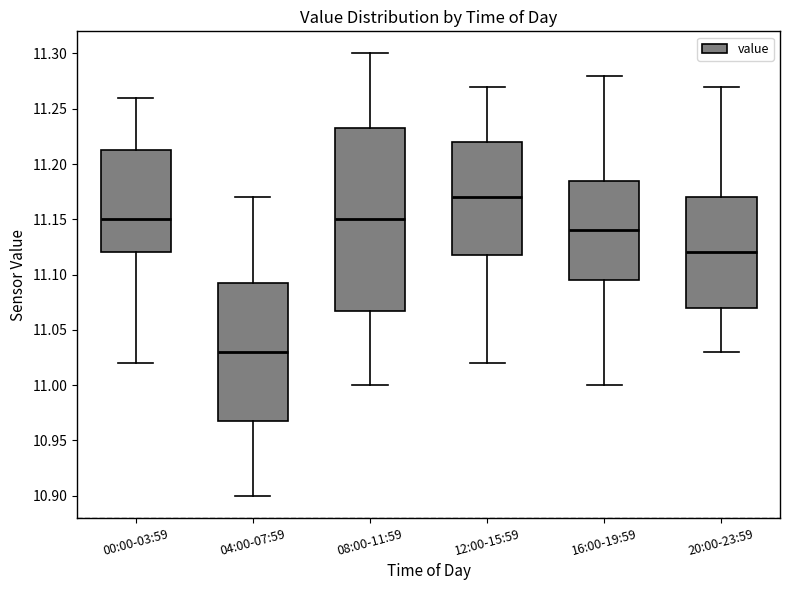

Reading left to right, transcribe this box plot: for each box, give where its median line is, the range the box spans, and where its two whiskers end, as read against the y-axis. The values are not printed on the chart, so give them approximately, as read against the axis.

00:00-03:59: median 11.150, box 11.120 to 11.215, whiskers 11.020 to 11.260
04:00-07:59: median 11.030, box 10.970 to 11.095, whiskers 10.900 to 11.170
08:00-11:59: median 11.150, box 11.070 to 11.235, whiskers 11.000 to 11.300
12:00-15:59: median 11.170, box 11.120 to 11.220, whiskers 11.020 to 11.270
16:00-19:59: median 11.140, box 11.095 to 11.185, whiskers 11.000 to 11.280
20:00-23:59: median 11.120, box 11.070 to 11.170, whiskers 11.030 to 11.270